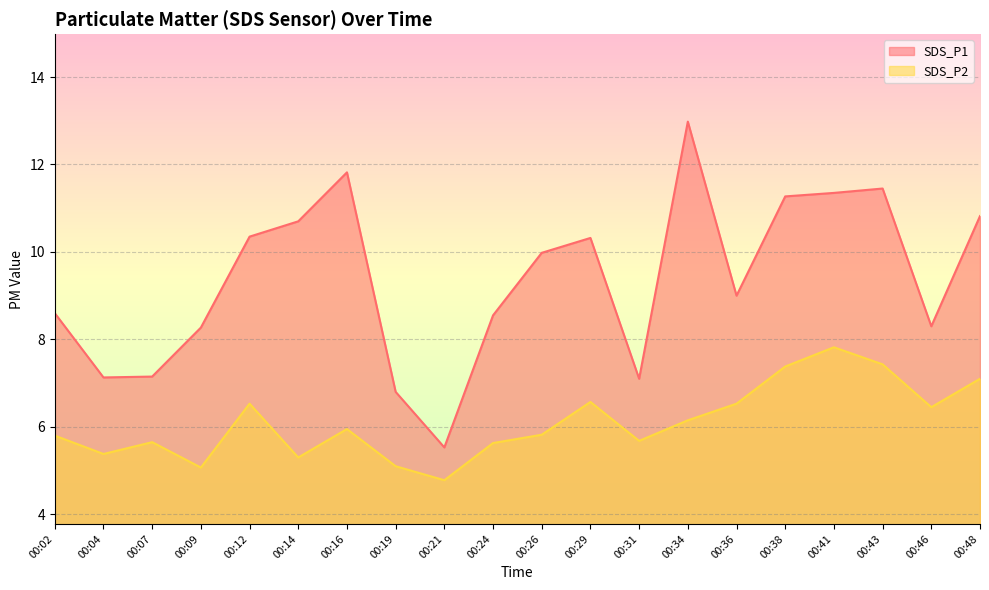

True or false: SDS_P2 and SDS_P1 cross at least once.

False